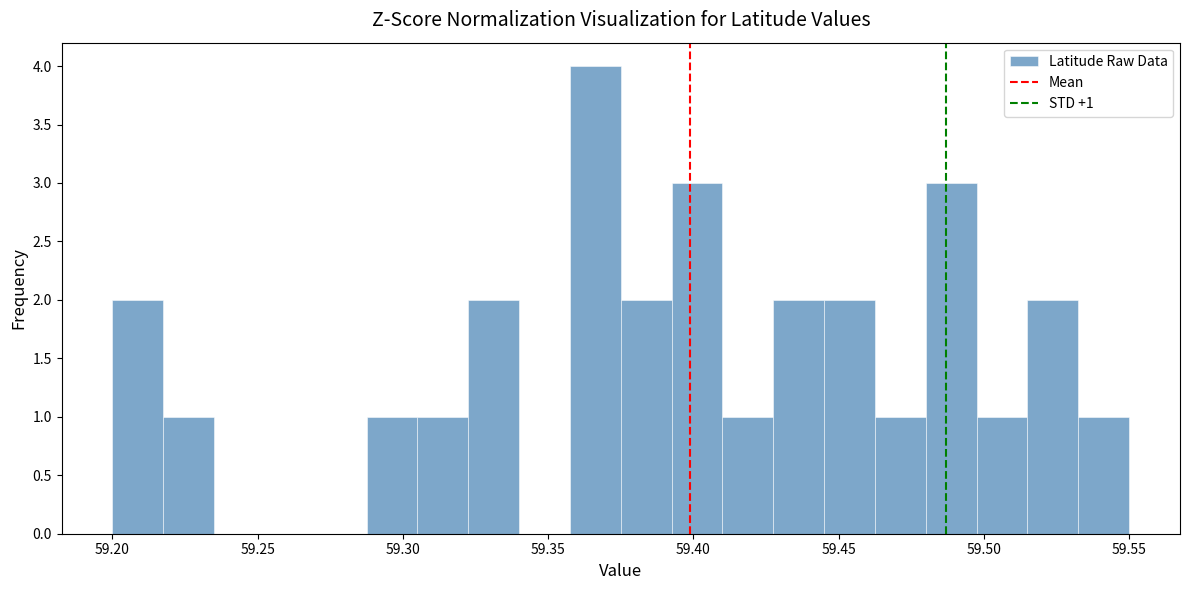

Read against the x-axis, roughly where is the centre of the tallest bar?

59.365